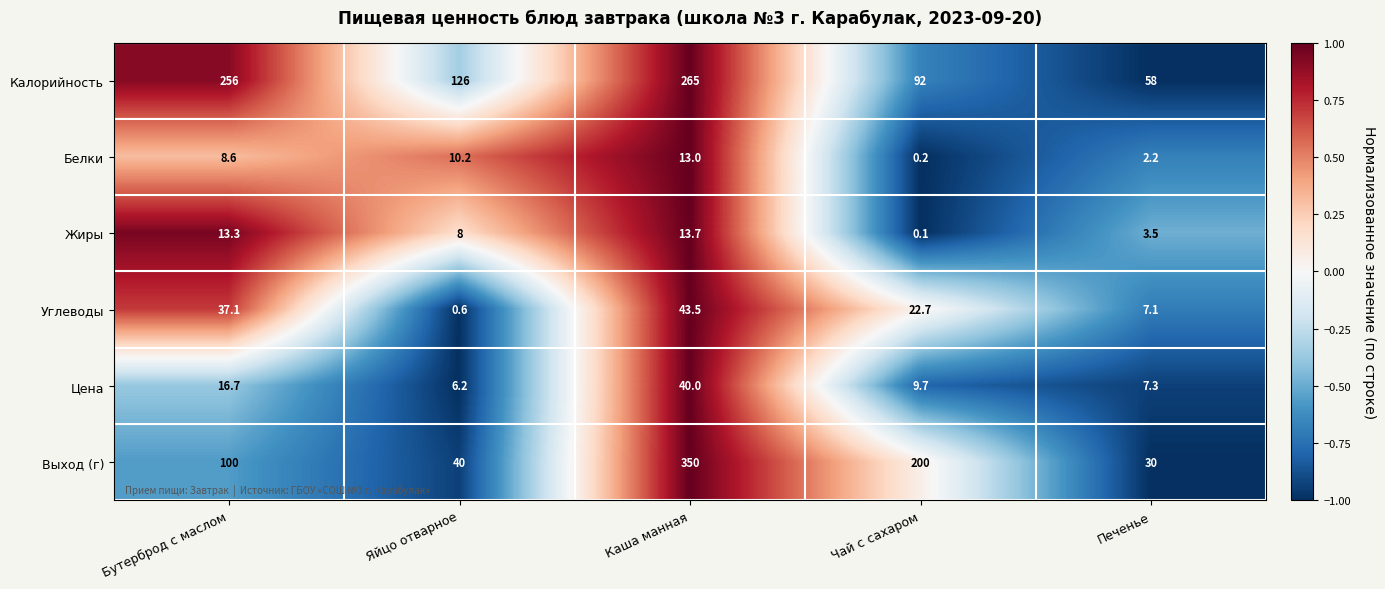

Reading right to left, what are all the values shown in this chart?

Калорийность: 58.0	92.0	265.0	126.0	256.0
Белки: 2.2	0.2	13.0	10.2	8.6
Жиры: 3.5	0.1	13.7	8.0	13.3
Углеводы: 7.1	22.7	43.5	0.6	37.1
Цена: 7.3	9.7	40.0	6.2	16.7
Выход (г): 30.0	200.0	350.0	40.0	100.0